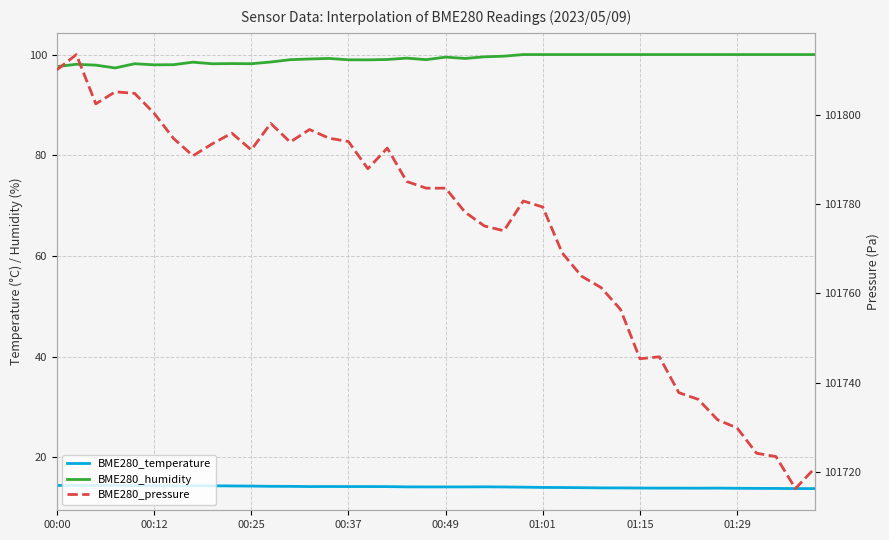

How many distinct data groups are displayed?

3